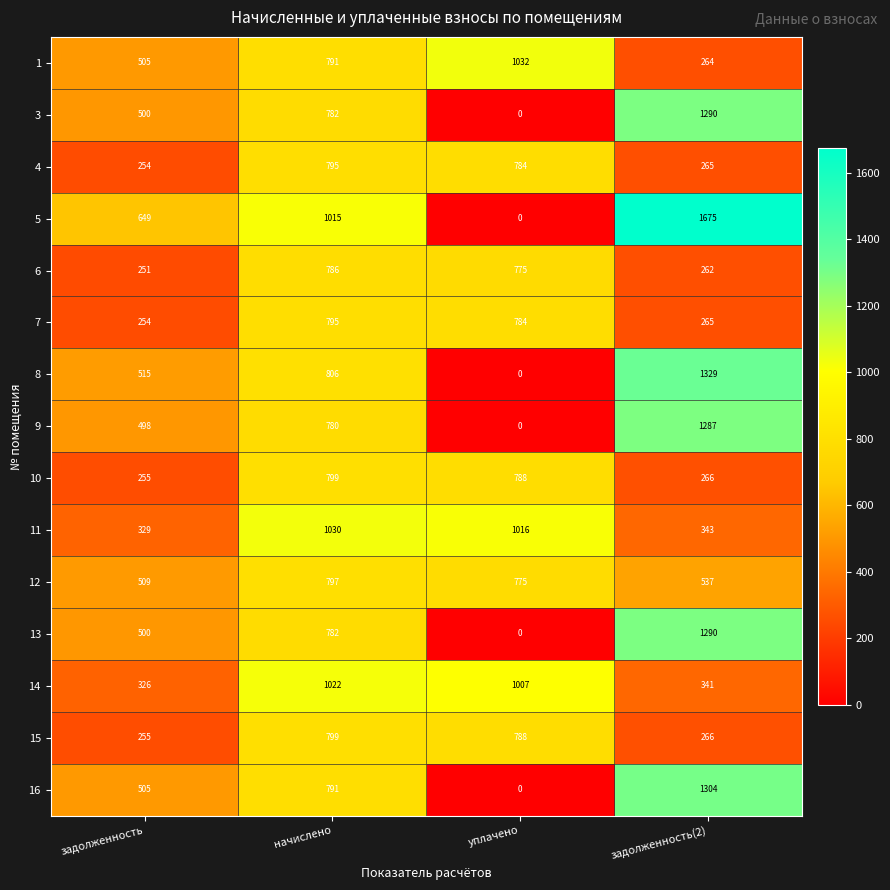

Which series has the largest total across all categories?

5